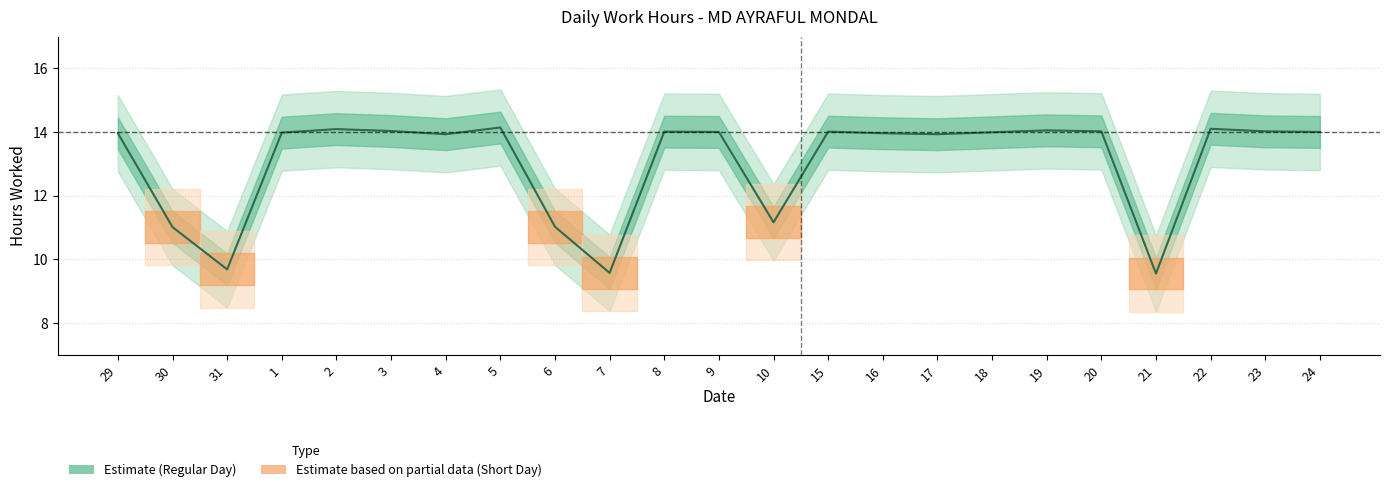

Where is the first local minimum?

31